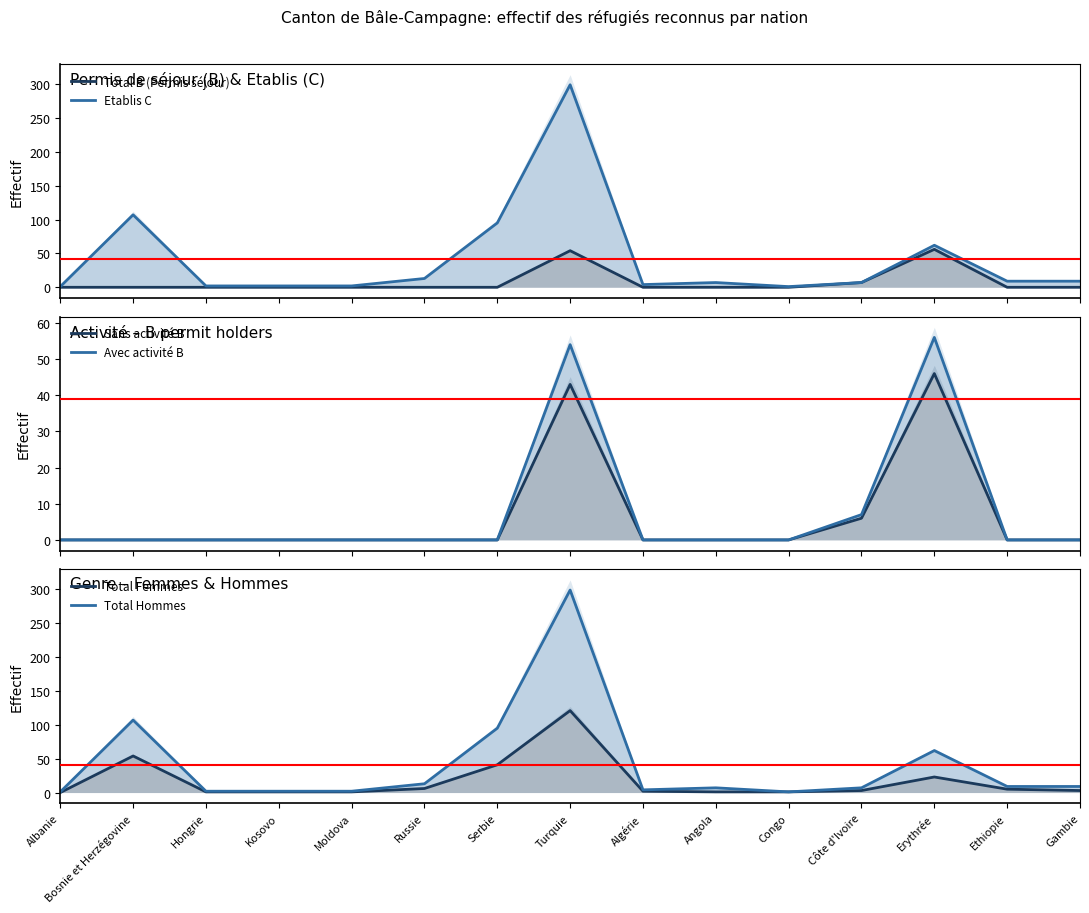

True or false: Etablis C and Sans activité B cross at least once.

False